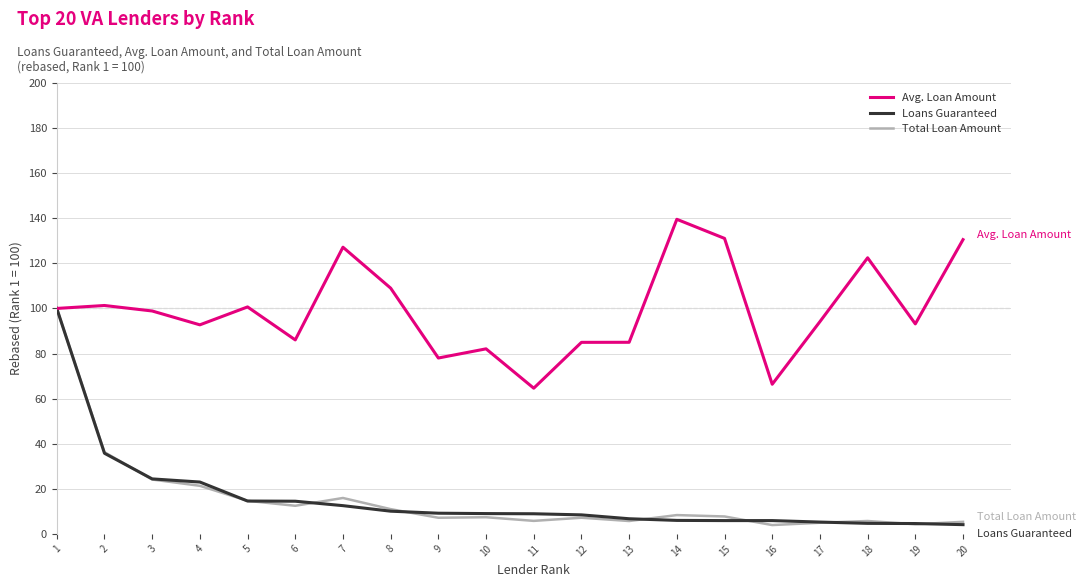

What is the maximum value shown in the chart?

139.5